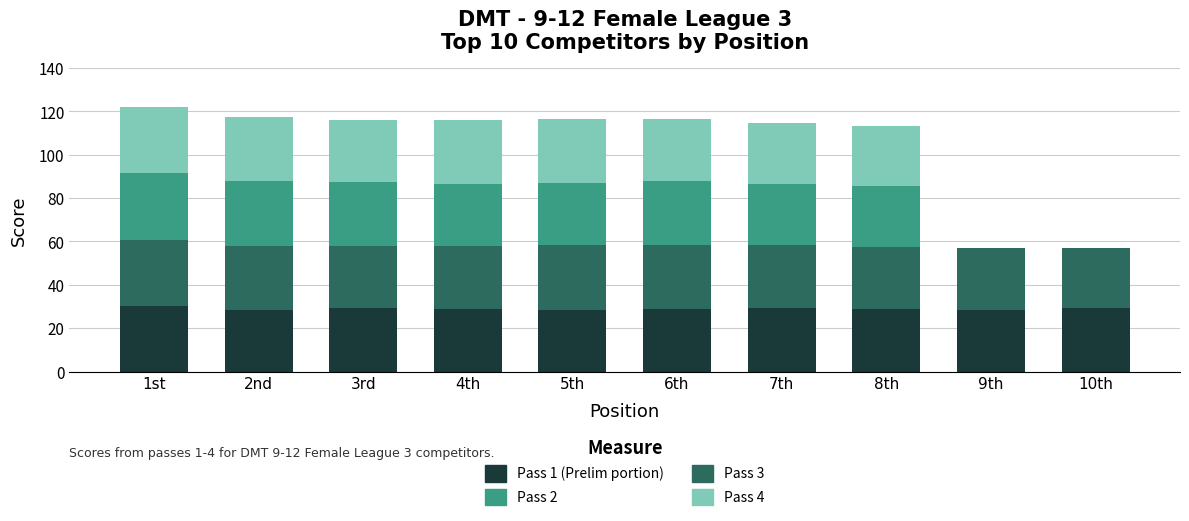

What is the sum of all Pass 1 (Prelim portion) values?

290.3